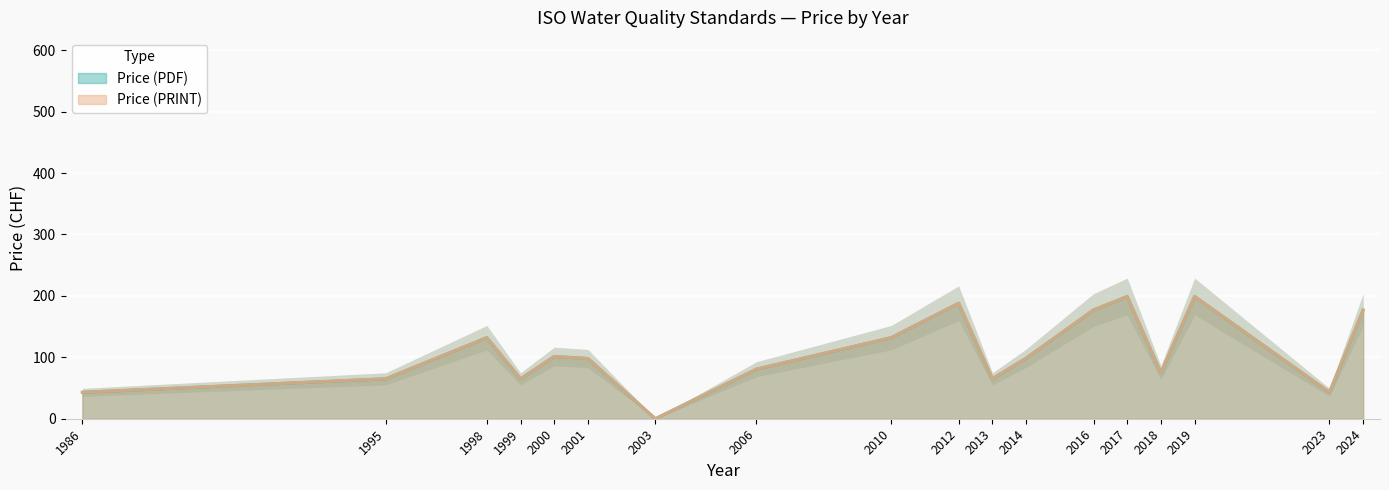

True or false: Price (PDF) and Price (PRINT) cross at least once.

False